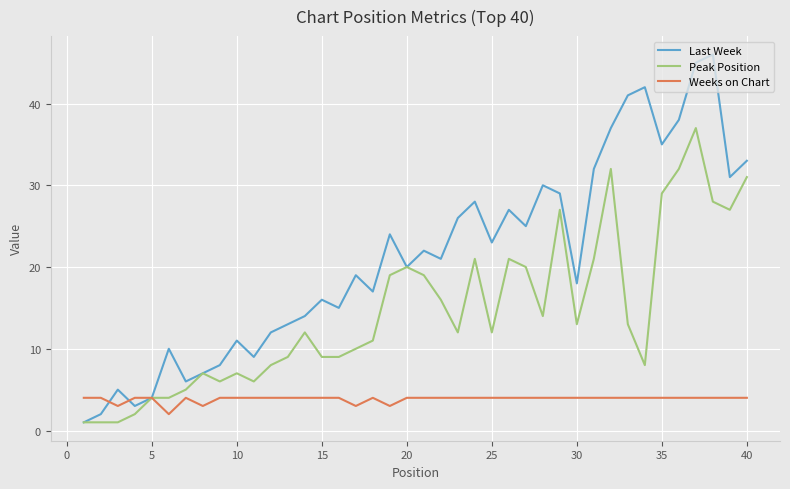

Which series has the largest range (max minus min)?

Last Week